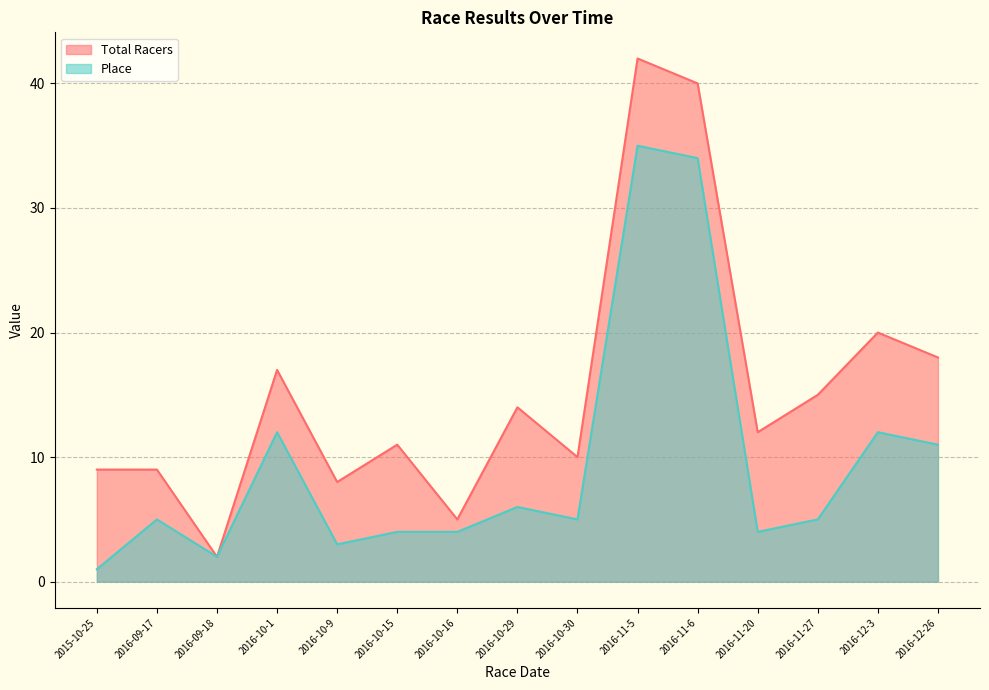

At how many categories does at least one series exceed 11?

8